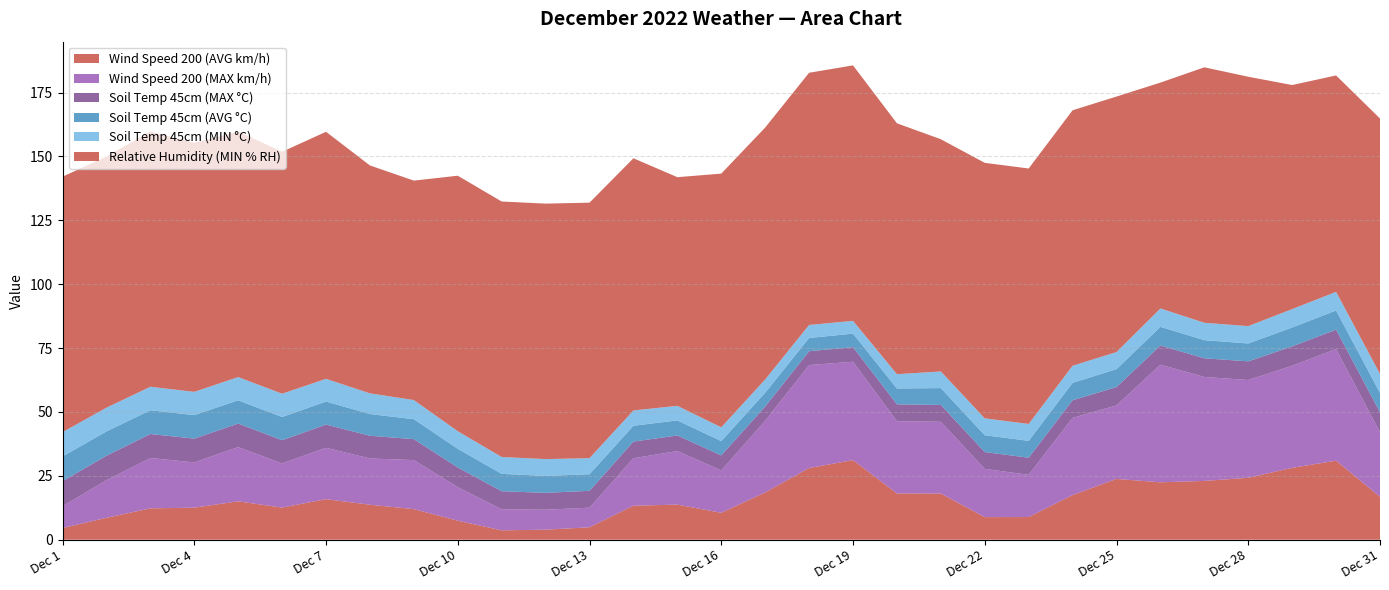

Reading left to right, list all the values displayed in this chart.

Wind Speed 200 (AVG km/h): Dec 1=4.6	Dec 2=8.6	Dec 3=12.3	Dec 4=12.5	Dec 5=15.0	Dec 6=12.6	Dec 7=15.9	Dec 8=13.7	Dec 9=12.0	Dec 10=7.4	Dec 11=3.7	Dec 12=3.9	Dec 13=4.9	Dec 14=13.3	Dec 15=13.7	Dec 16=10.5	Dec 17=18.5	Dec 18=28.0	Dec 19=31.2	Dec 20=18.1	Dec 21=18.1	Dec 22=8.8	Dec 23=8.9	Dec 24=17.5	Dec 25=23.8	Dec 26=22.5	Dec 27=23.0	Dec 28=24.2	Dec 29=28.1	Dec 30=30.9	Dec 31=16.8
Wind Speed 200 (MAX km/h): Dec 1=8.5	Dec 2=14.7	Dec 3=19.7	Dec 4=17.7	Dec 5=21.2	Dec 6=17.3	Dec 7=20.1	Dec 8=18.1	Dec 9=19.2	Dec 10=13.1	Dec 11=8.2	Dec 12=7.8	Dec 13=7.7	Dec 14=18.6	Dec 15=21.0	Dec 16=16.6	Dec 17=28.0	Dec 18=40.3	Dec 19=38.5	Dec 20=28.3	Dec 21=28.1	Dec 22=18.9	Dec 23=16.5	Dec 24=30.2	Dec 25=28.8	Dec 26=46.0	Dec 27=40.7	Dec 28=38.3	Dec 29=39.9	Dec 30=43.7	Dec 31=25.3
Soil Temp 45cm (MAX °C): Dec 1=9.8	Dec 2=9.6	Dec 3=9.4	Dec 4=9.3	Dec 5=9.2	Dec 6=9.1	Dec 7=9.1	Dec 8=8.9	Dec 9=8.2	Dec 10=7.7	Dec 11=7.1	Dec 12=6.6	Dec 13=6.6	Dec 14=6.5	Dec 15=6.1	Dec 16=5.9	Dec 17=5.6	Dec 18=5.4	Dec 19=5.7	Dec 20=6.6	Dec 21=6.6	Dec 22=6.6	Dec 23=6.7	Dec 24=6.9	Dec 25=7.2	Dec 26=7.5	Dec 27=7.3	Dec 28=7.3	Dec 29=7.6	Dec 30=7.6	Dec 31=7.8
Soil Temp 45cm (AVG °C): Dec 1=9.7	Dec 2=9.5	Dec 3=9.3	Dec 4=9.2	Dec 5=9.1	Dec 6=9.1	Dec 7=9.0	Dec 8=8.5	Dec 9=7.8	Dec 10=7.3	Dec 11=6.8	Dec 12=6.6	Dec 13=6.5	Dec 14=6.2	Dec 15=5.9	Dec 16=5.6	Dec 17=5.4	Dec 18=5.2	Dec 19=5.3	Dec 20=6.2	Dec 21=6.6	Dec 22=6.6	Dec 23=6.6	Dec 24=6.8	Dec 25=7.0	Dec 26=7.3	Dec 27=7.1	Dec 28=7.0	Dec 29=7.4	Dec 30=7.5	Dec 31=7.6
Soil Temp 45cm (MIN °C): Dec 1=9.5	Dec 2=9.3	Dec 3=9.2	Dec 4=9.1	Dec 5=9.1	Dec 6=9.1	Dec 7=8.9	Dec 8=8.1	Dec 9=7.5	Dec 10=6.9	Dec 11=6.6	Dec 12=6.6	Dec 13=6.3	Dec 14=6.0	Dec 15=5.7	Dec 16=5.4	Dec 17=5.2	Dec 18=5.1	Dec 19=5.0	Dec 20=5.6	Dec 21=6.5	Dec 22=6.6	Dec 23=6.6	Dec 24=6.7	Dec 25=6.7	Dec 26=7.2	Dec 27=6.8	Dec 28=6.8	Dec 29=7.2	Dec 30=7.3	Dec 31=7.4
Relative Humidity (MIN % RH): Dec 1=100.0	Dec 2=98.3	Dec 3=99.9	Dec 4=97.5	Dec 5=96.1	Dec 6=94.7	Dec 7=96.7	Dec 8=89.2	Dec 9=85.9	Dec 10=100.0	Dec 11=100.0	Dec 12=100.0	Dec 13=100.0	Dec 14=98.7	Dec 15=89.5	Dec 16=99.3	Dec 17=98.6	Dec 18=98.7	Dec 19=100.0	Dec 20=98.2	Dec 21=90.9	Dec 22=100.0	Dec 23=100.0	Dec 24=100.0	Dec 25=100.0	Dec 26=88.4	Dec 27=100.0	Dec 28=97.6	Dec 29=87.7	Dec 30=84.7	Dec 31=100.0